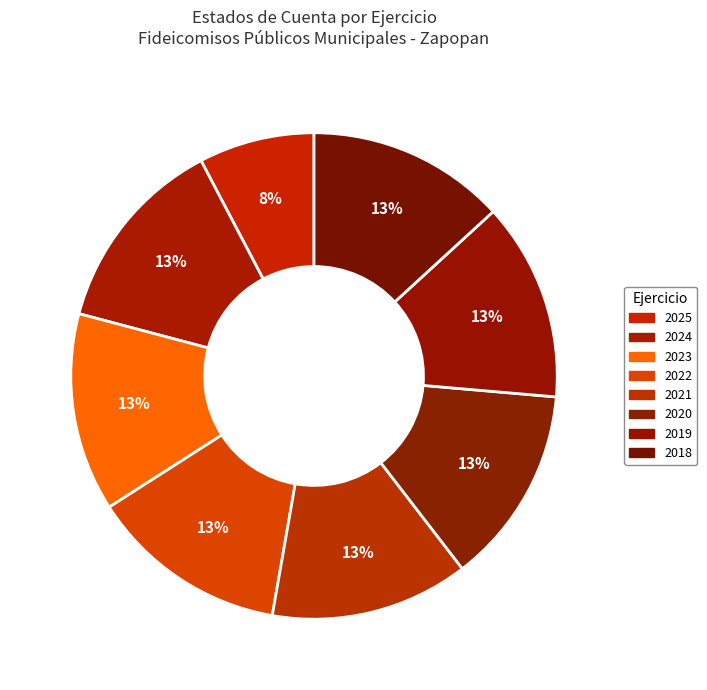

To the nearest percent, what portion does 2025 represent?

8%